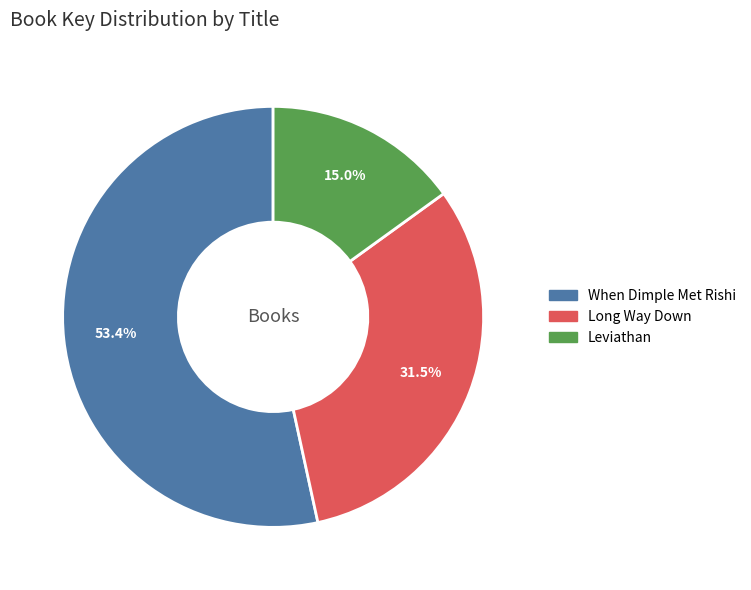

Between Leviathan and When Dimple Met Rishi, which is larger?

When Dimple Met Rishi